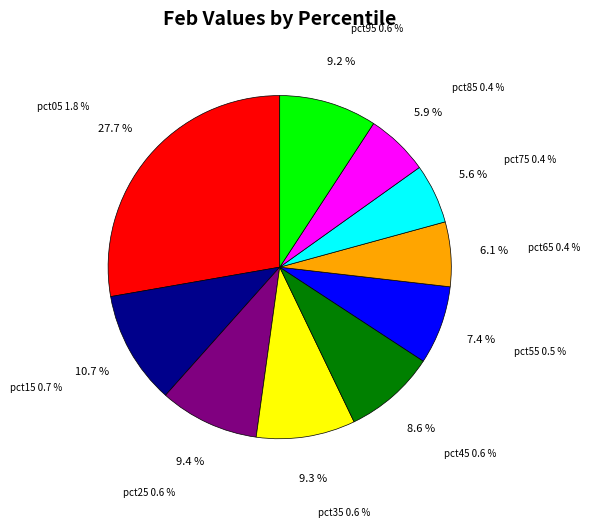

Which category has the biggest portion of the pie?

pct05